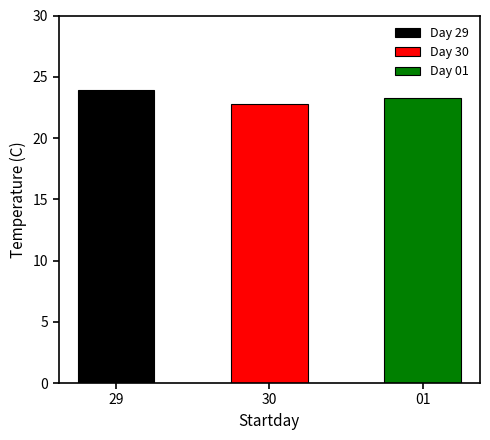

The chart shows a value of 23.9 at 29. True or false?

True